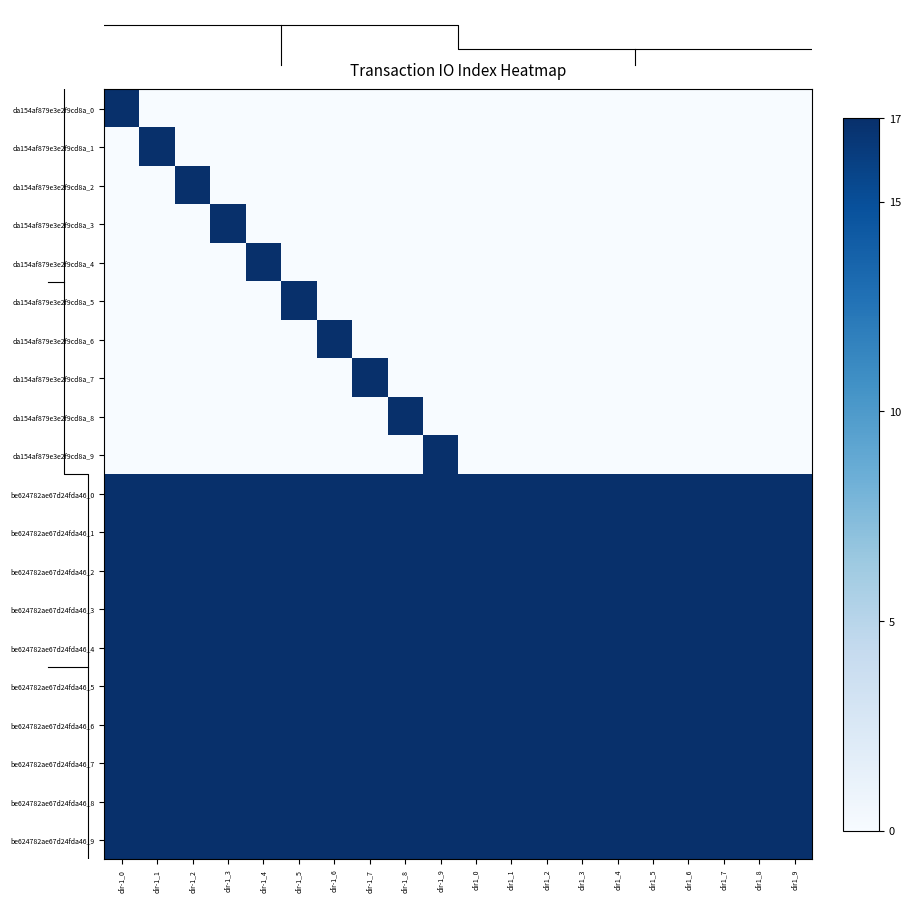

At which label does da154af879e3e2f9cd8a_8 reach its peak?

dir-1_8